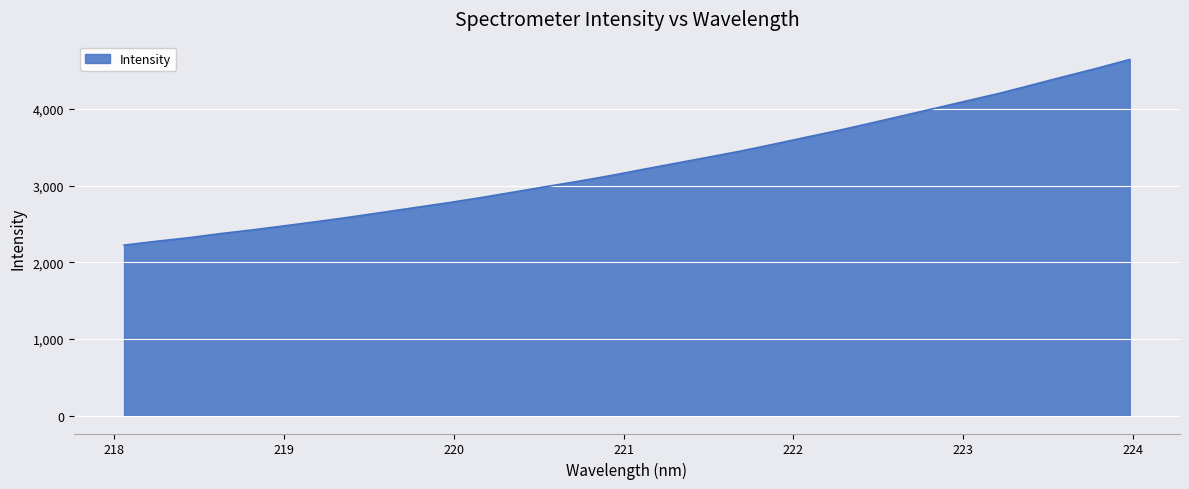

What is the greatest value displayed?

4643.9